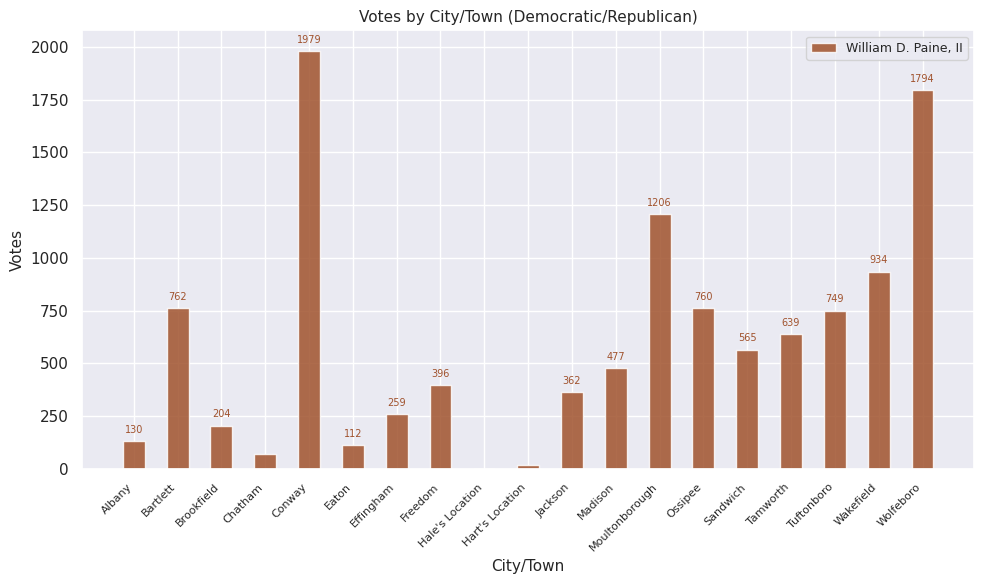

Which has a higher value, Moultonborough or Effingham?

Moultonborough